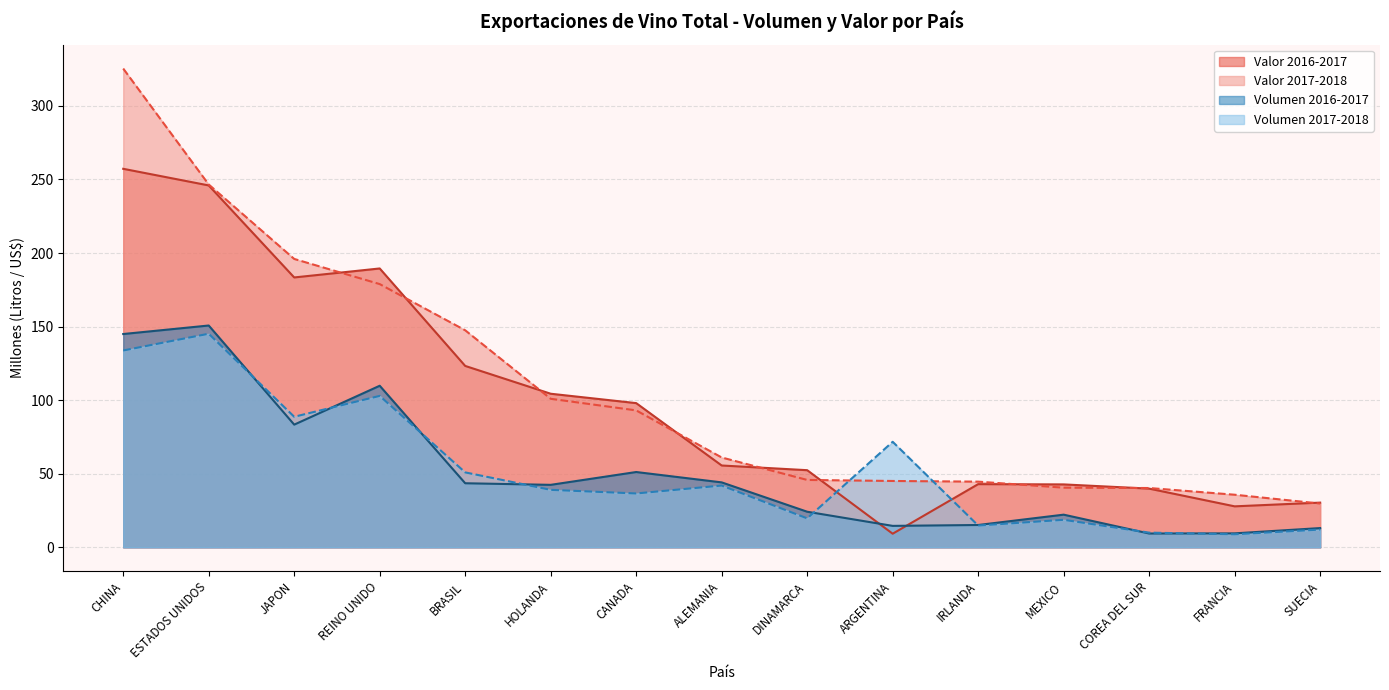

What are all the series names shown in the legend?

Valor 2016-2017, Valor 2017-2018, Volumen 2016-2017, Volumen 2017-2018